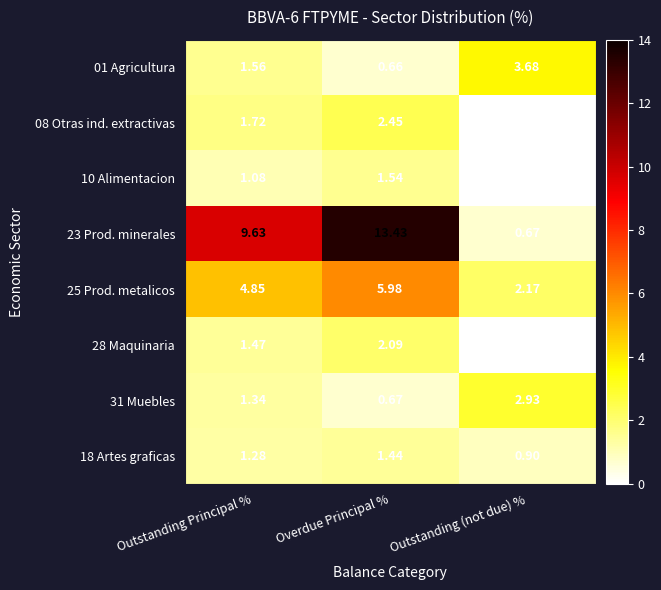

At which label does 08 Otras ind. extractivas first exceed 1?

Outstanding Principal %